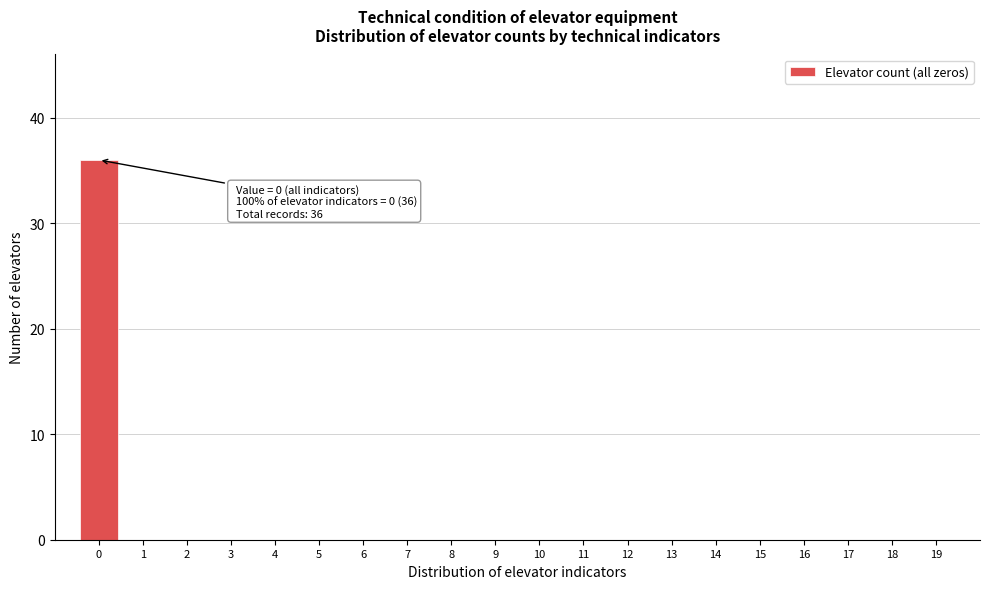

Reading right to left, list all the values displayed in this chart.

19=0	18=0	17=0	16=0	15=0	14=0	13=0	12=0	11=0	10=0	9=0	8=0	7=0	6=0	5=0	4=0	3=0	2=0	1=0	0=36